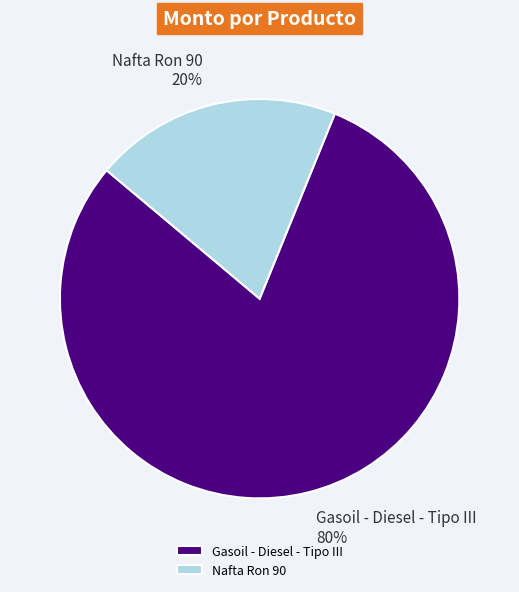

Which has a higher value, Nafta Ron 90 or Gasoil - Diesel - Tipo III?

Gasoil - Diesel - Tipo III